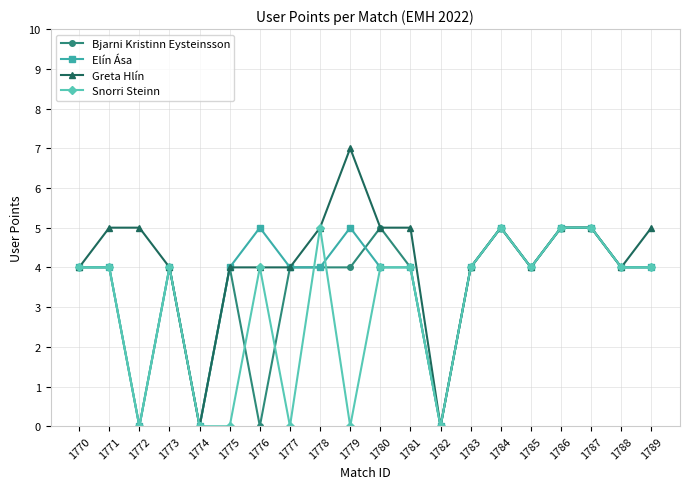

How many lines are shown in the chart?

4